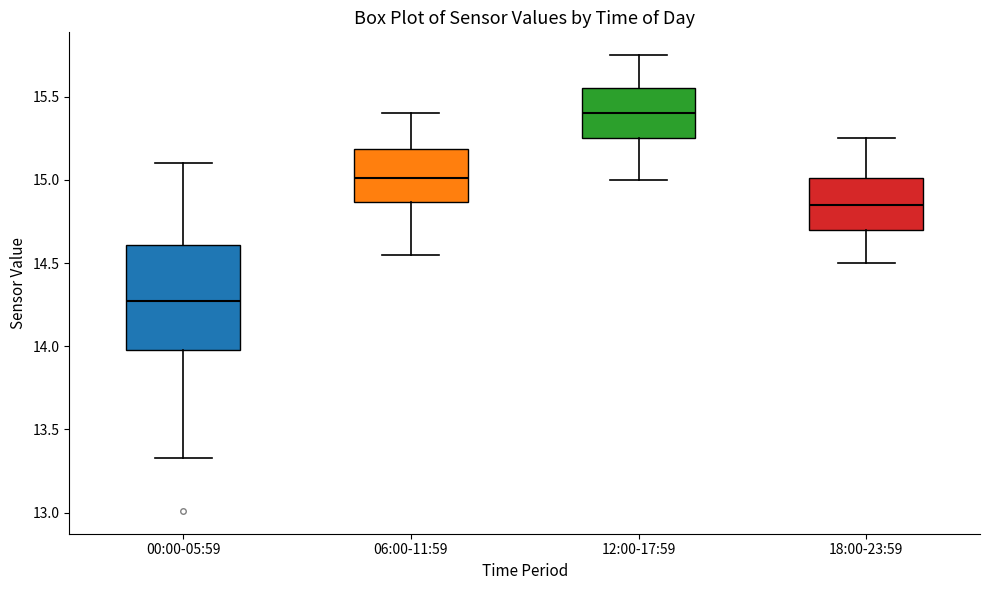

Which box has the lowest median line?

00:00-05:59